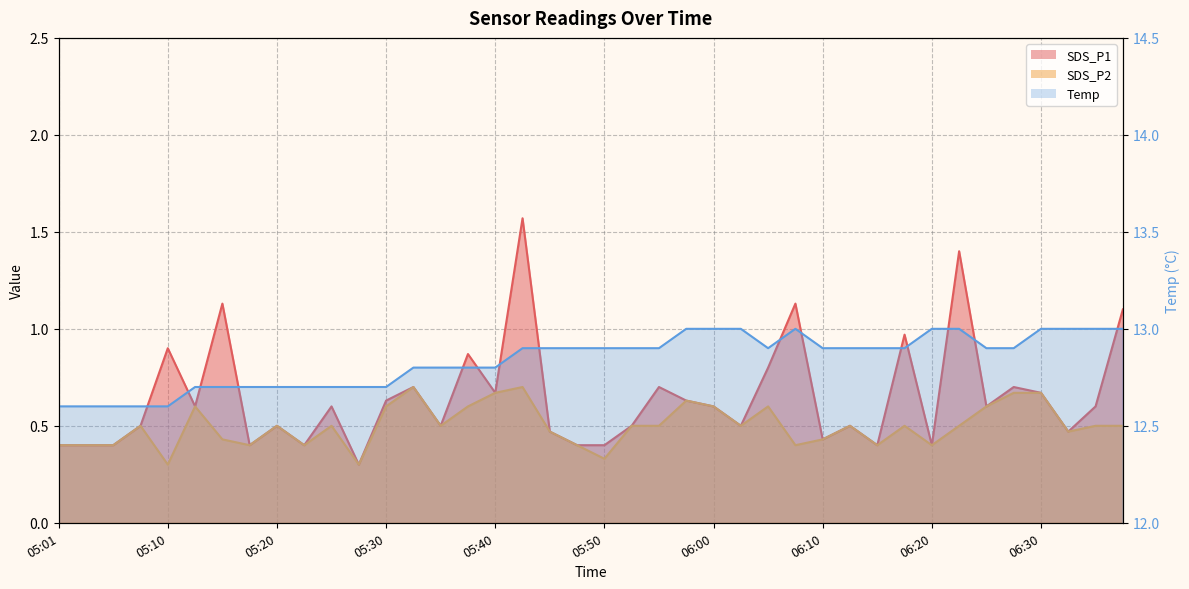

Which series has the largest range (max minus min)?

SDS_P1